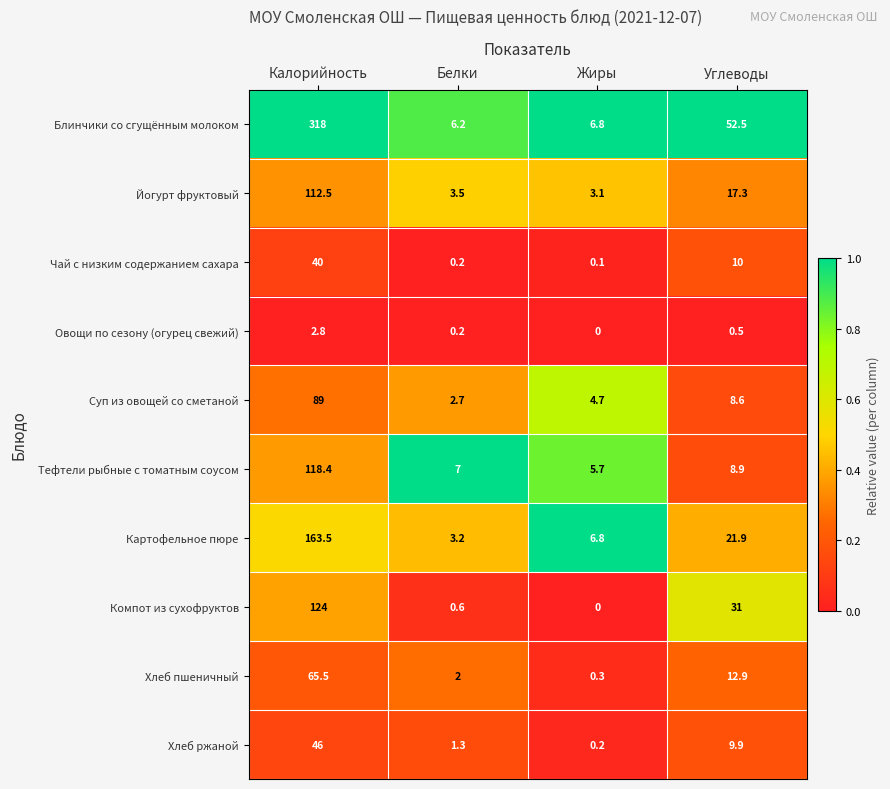

At Углеводы, list the series in order from smallest to largest.

Овощи по сезону (огурец свежий), Суп из овощей со сметаной, Тефтели рыбные с томатным соусом, Хлеб ржаной, Чай с низким содержанием сахара, Хлеб пшеничный, Йогурт фруктовый, Картофельное пюре, Компот из сухофруктов, Блинчики со сгущённым молоком